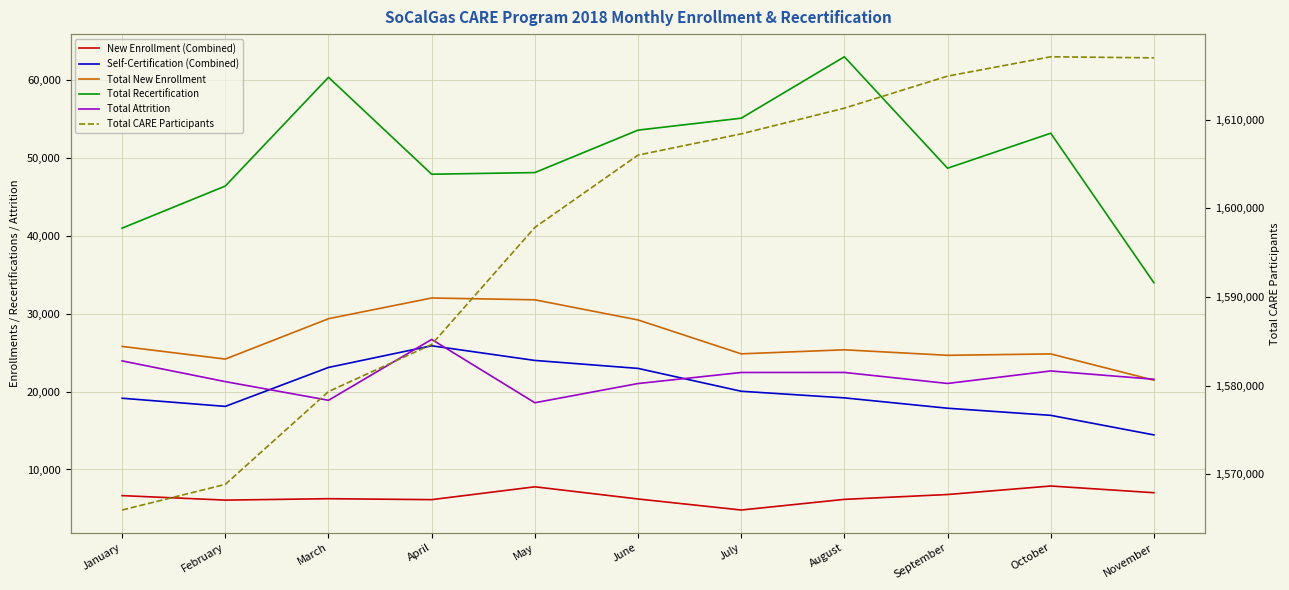

Reading left to right, list all the values displayed in this chart.

New Enrollment (Combined): 6646	6070	6251	6130	7777	6215	4799	6166	6787	7879	7019
Self-Certification (Combined): 19137	18092	23088	25865	23986	22964	20034	19184	17857	16943	14433
Total New Enrollment: 25783	24162	29339	31995	31763	29179	24833	25350	24644	24822	21452
Total Recertification: 40959	46357	60305	47873	48084	53529	55059	62938	48640	53131	33951
Total Attrition: 23927	21268	18873	26682	18559	21023	22441	22445	21033	22635	21573
Total CARE Participants: 1565982	1568876	1579342	1584655	1597859	1606015	1608407	1611312	1614923	1617107	1616986